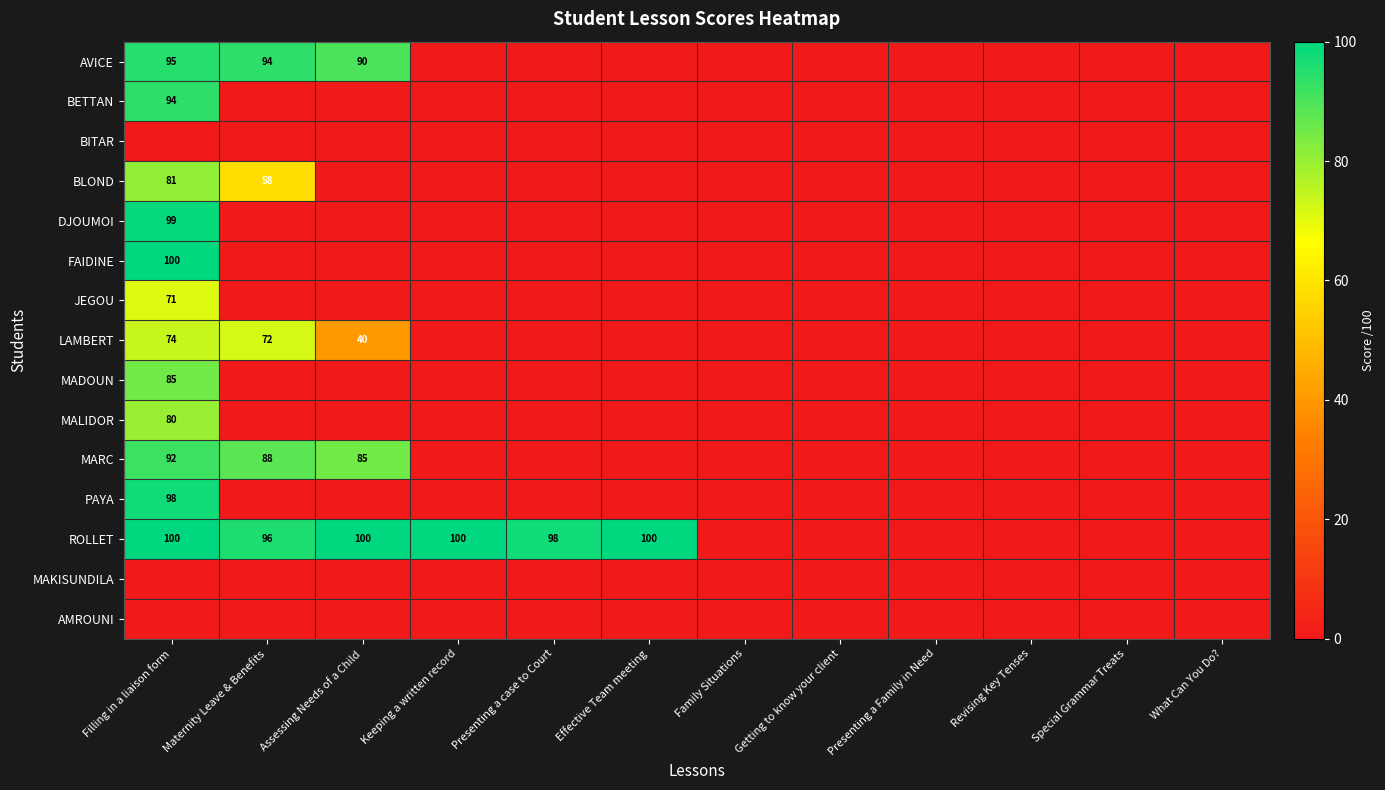

Which category has the highest value across all series?

Filling in a liaison form